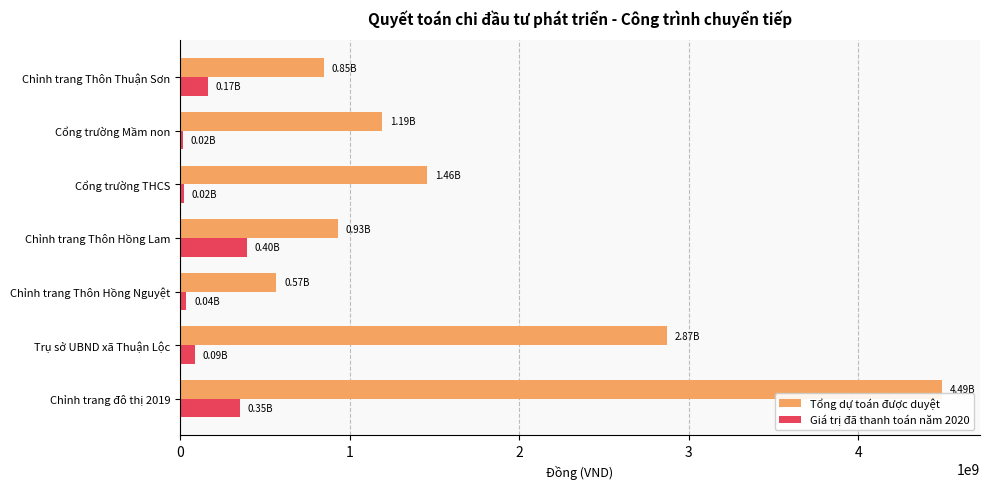

What is the spread (max minus min) of values at Chỉnh trang Thôn Hồng Lam?

537554000